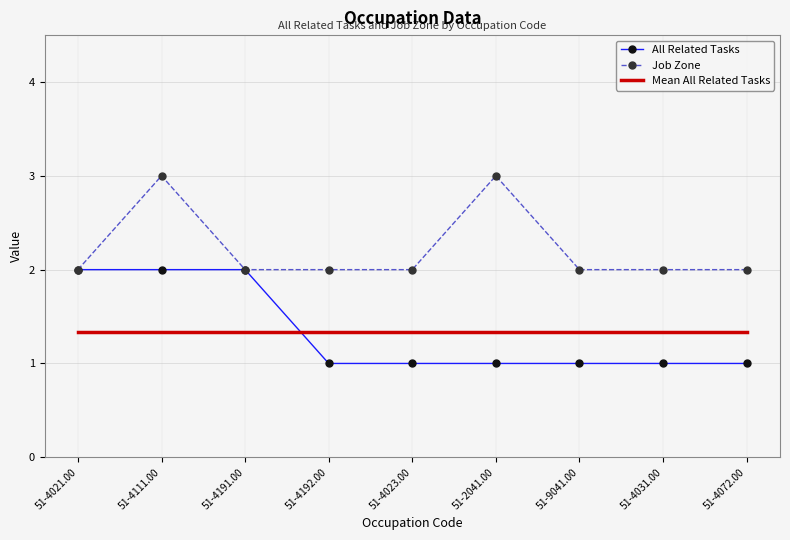

What is the total value across all series at 51-4031.00?

4.3